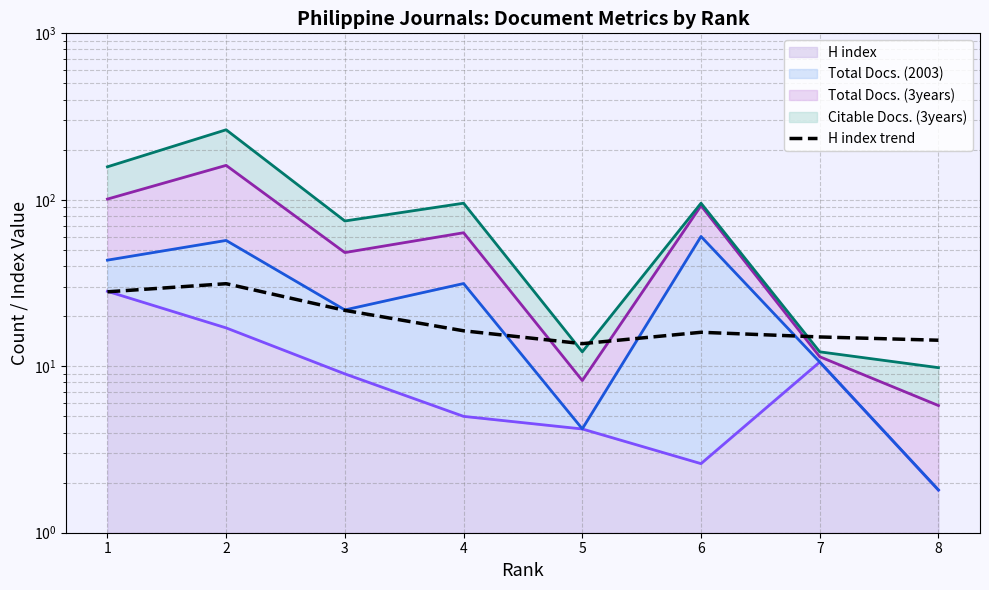

What is the sum of all values?

156.3